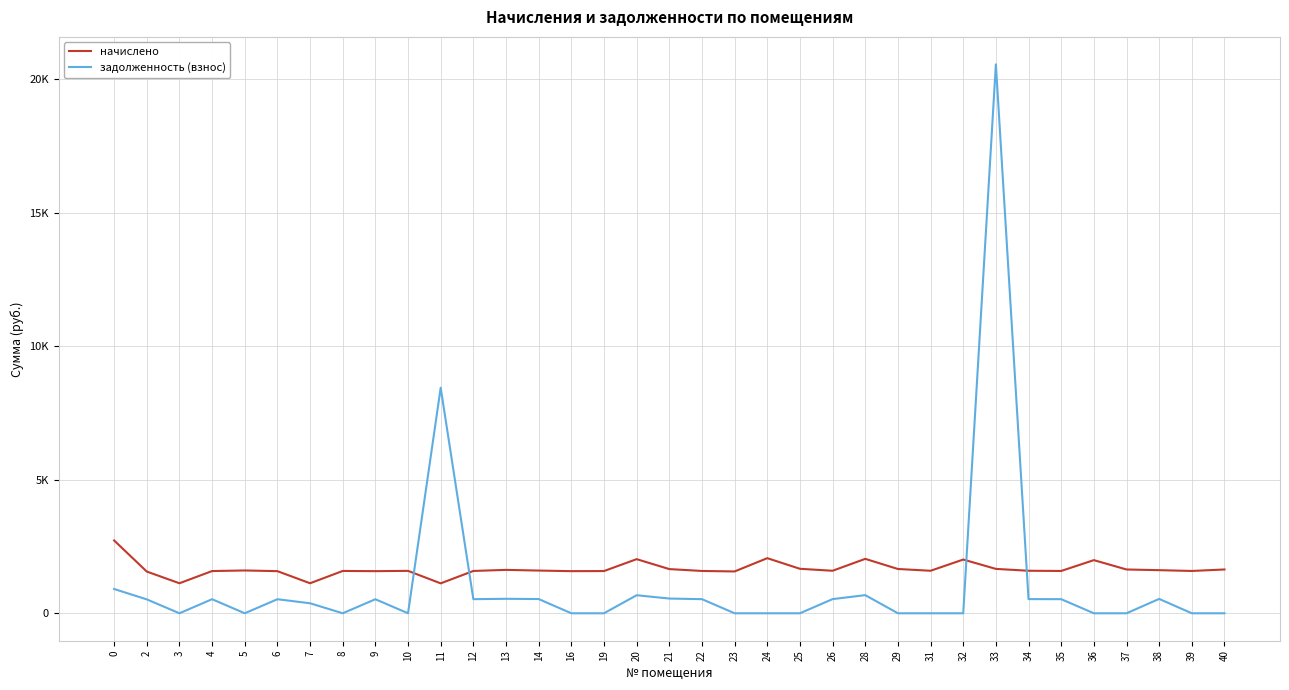

Does the chart display data point markers on the line(s)?

No